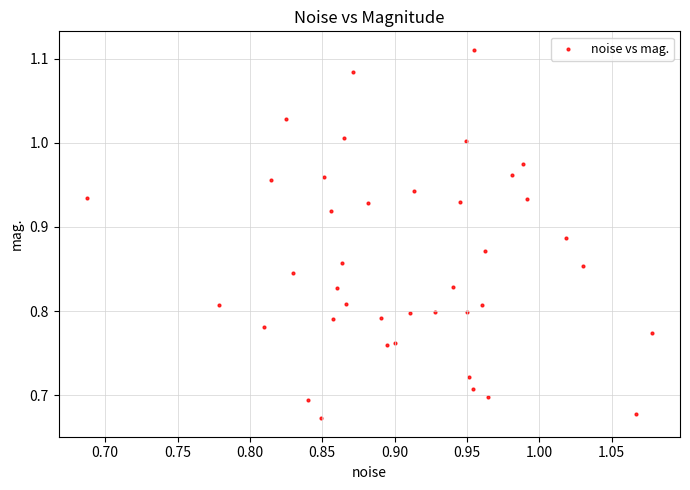

What is the range of Y values (max minus min)?

0.4